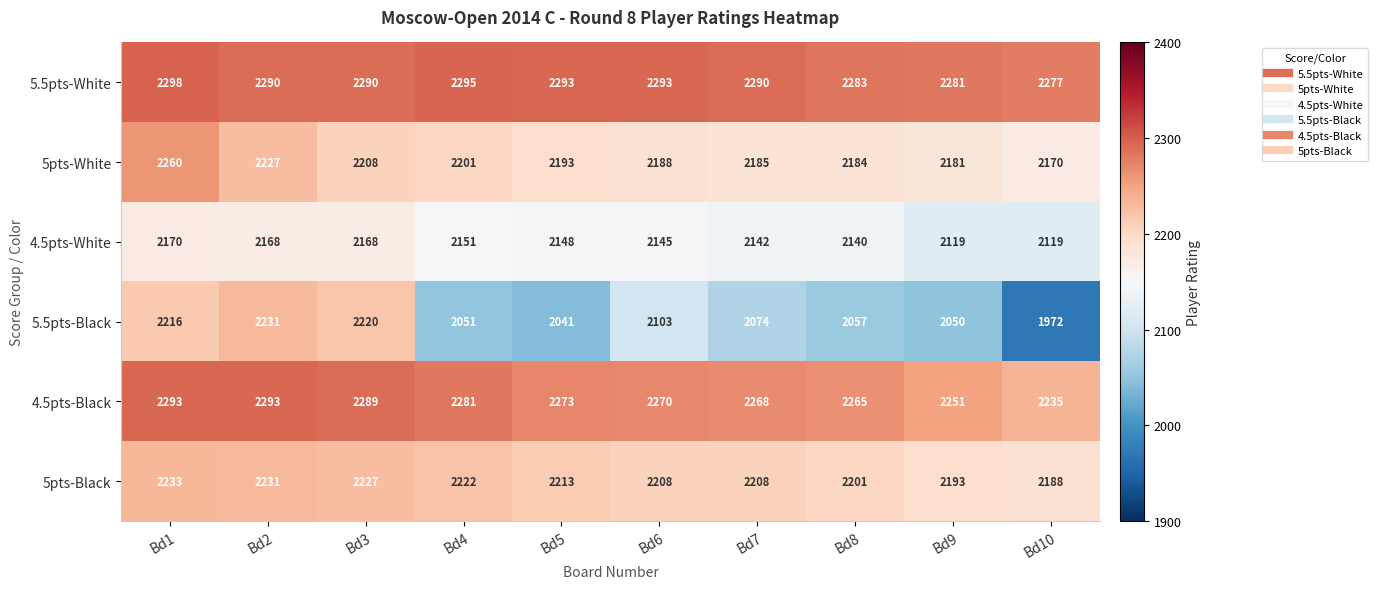

List the series in order of their peak value, lowest first.

4.5pts-White, 5.5pts-Black, 5pts-Black, 5pts-White, 4.5pts-Black, 5.5pts-White